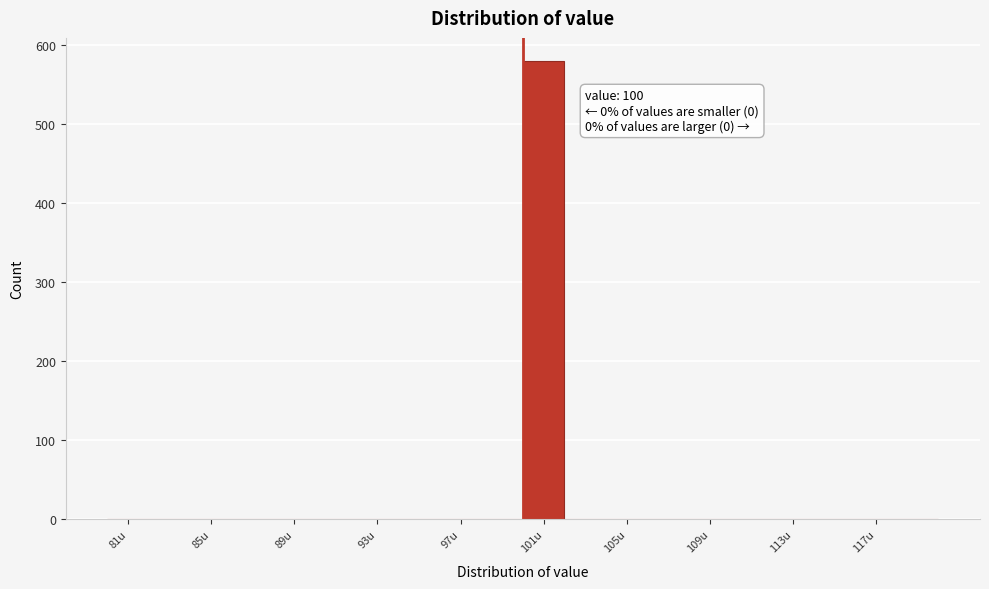

Over which range of the x-axis is the bar tallest?

100 to 102